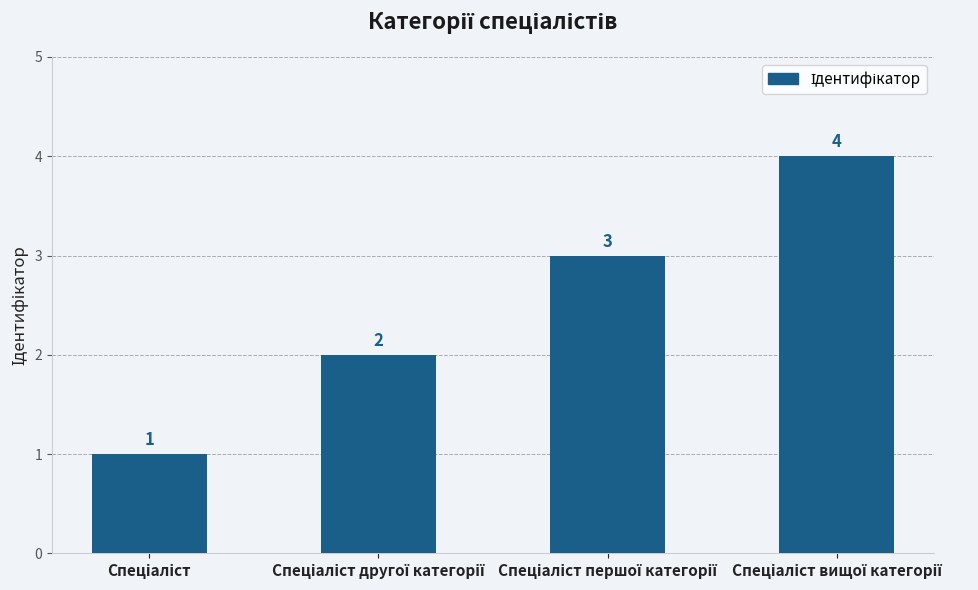

What is the value of the 3rd bar from the left?

3